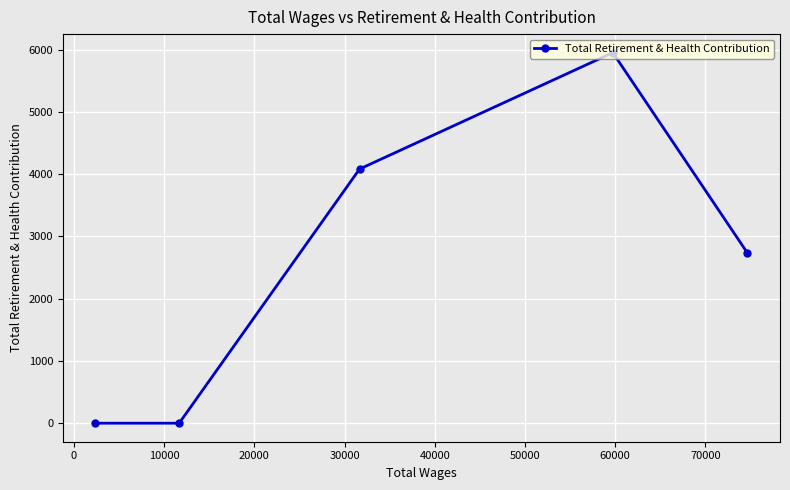

What is the greatest value displayed?

5953